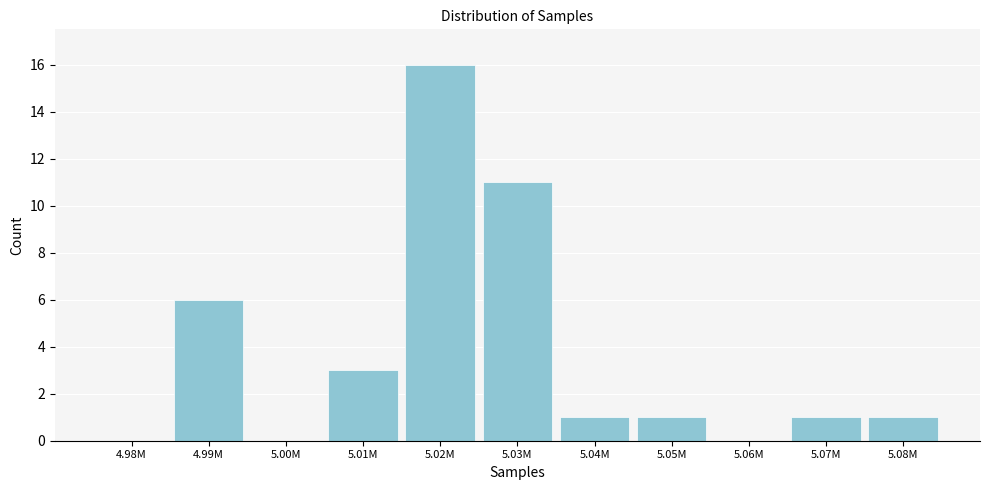

Reading left to right, list all the values displayed in this chart.

4.98M=0	4.99M=6	5.00M=0	5.01M=3	5.02M=16	5.03M=11	5.04M=1	5.05M=1	5.06M=0	5.07M=1	5.08M=1